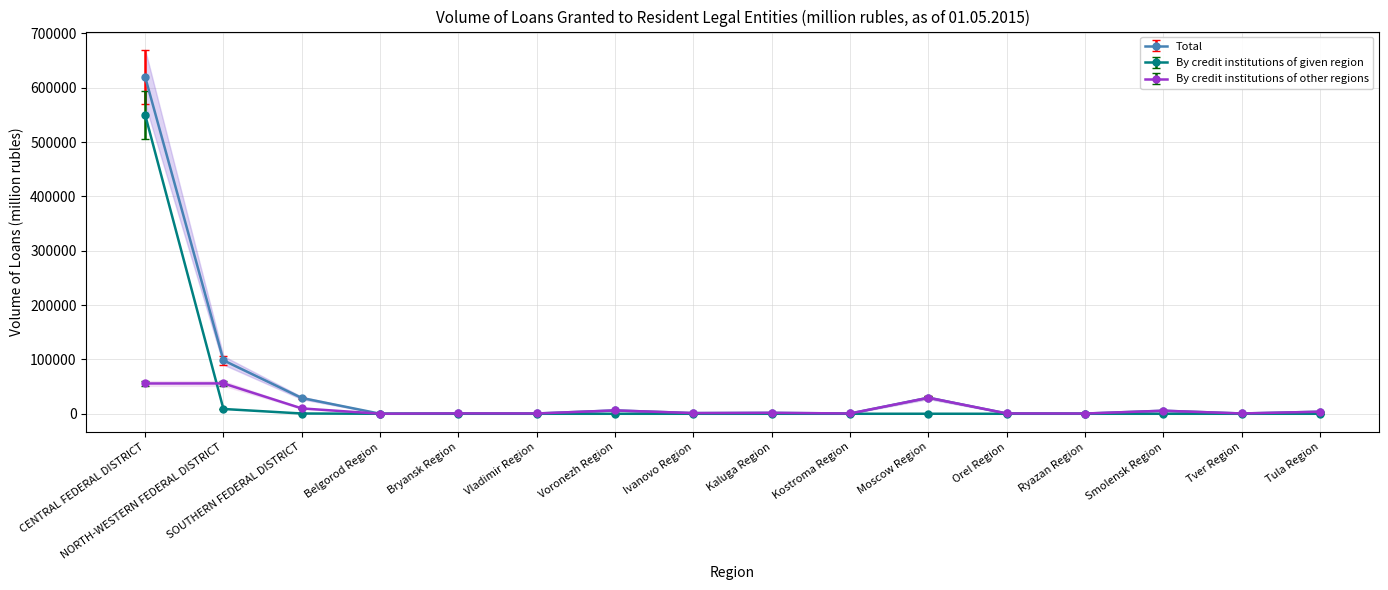

At which label does By credit institutions of other regions first exceed 1574?

CENTRAL FEDERAL DISTRICT